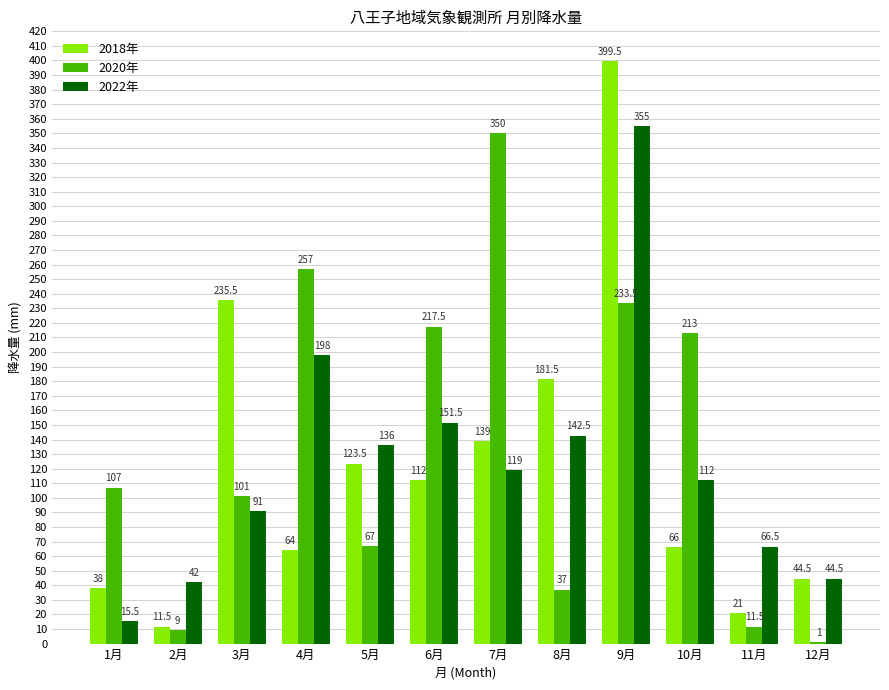

At which label is 2020年 closest to 175?

10月